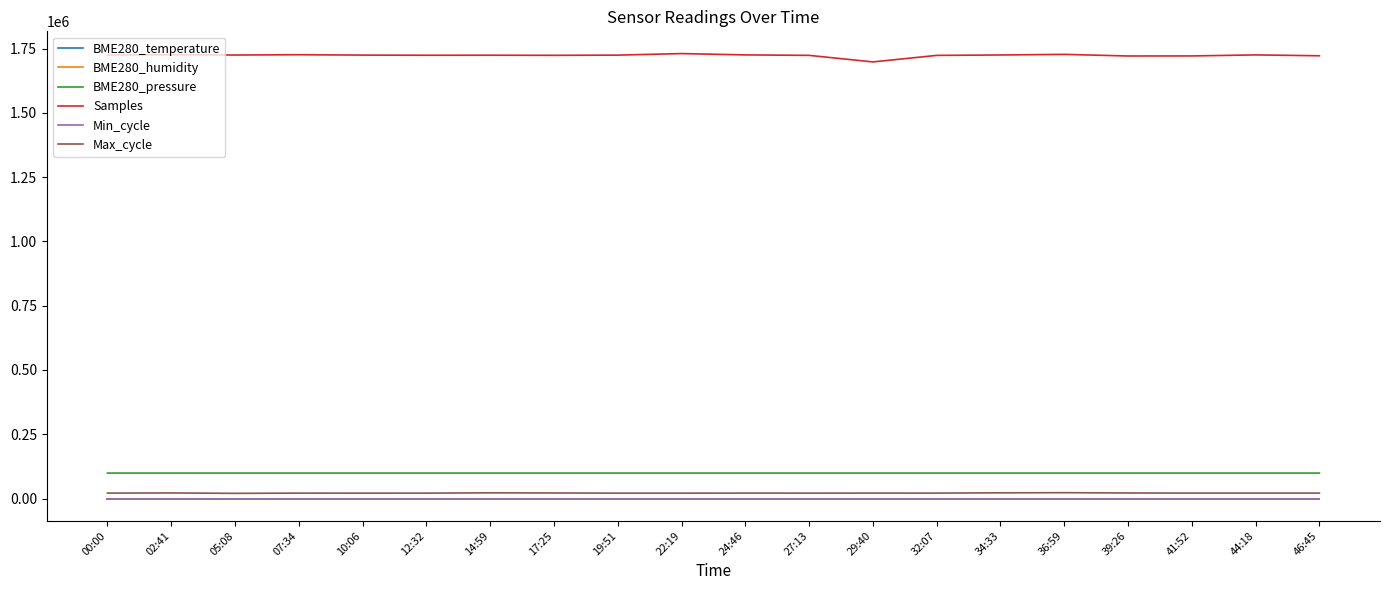

What is the maximum value shown in the chart?

1730893.0